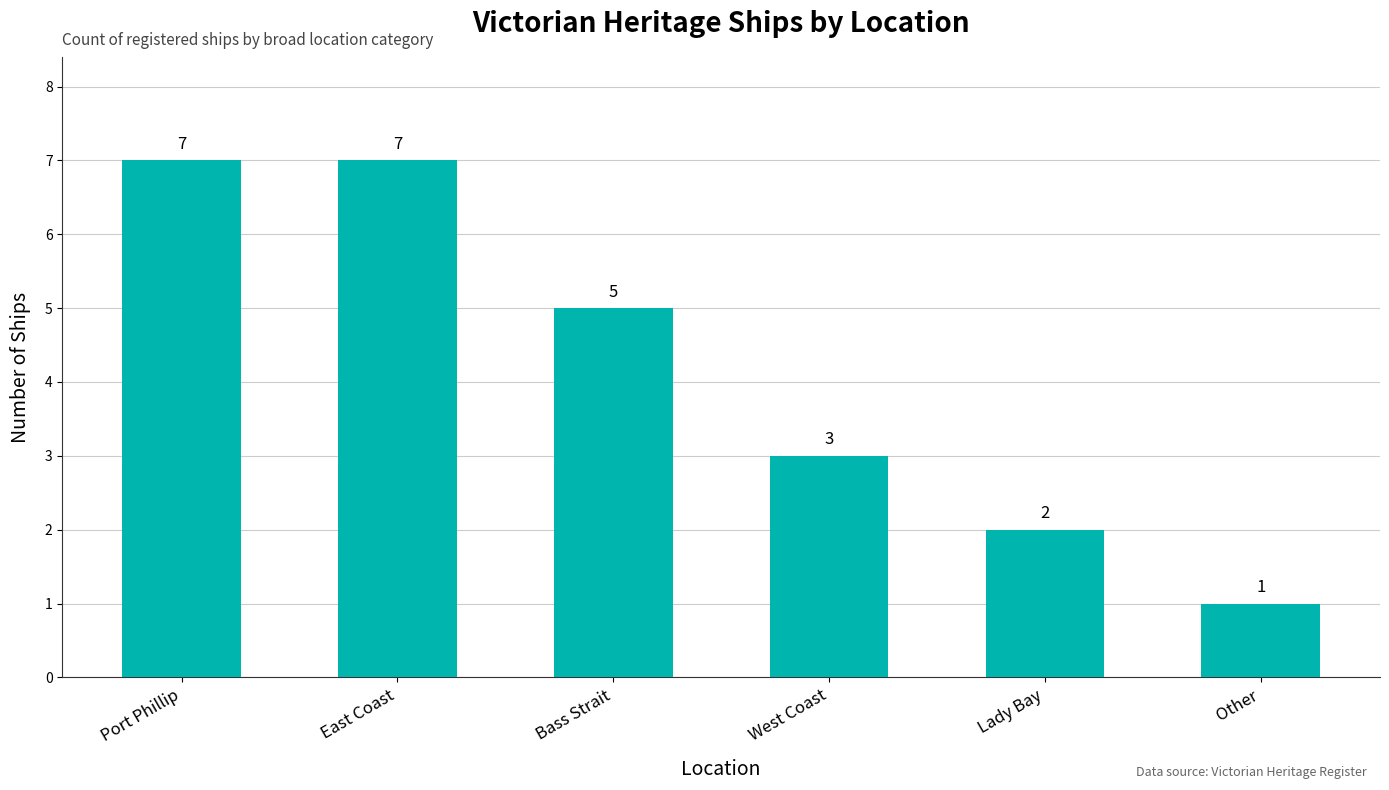

Count the values in the range 2 to 7.

5